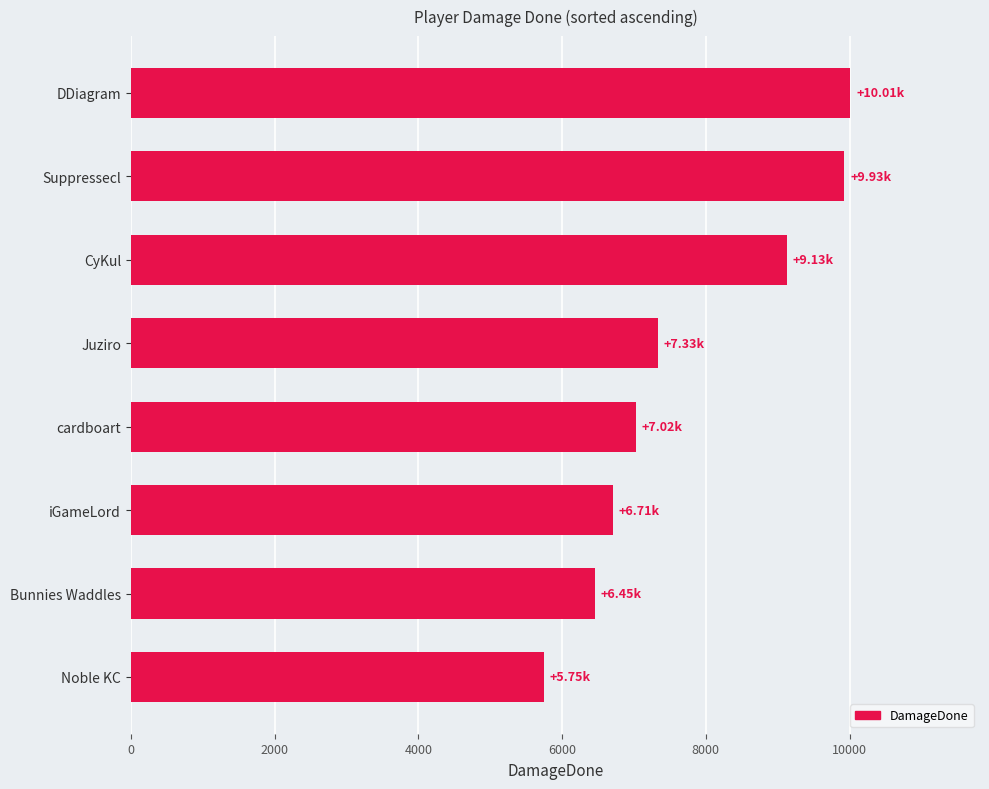

Which has a higher value, Noble KC or iGameLord?

iGameLord